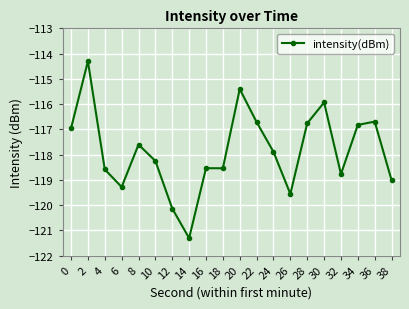

What is the difference between the values at 22 and 16?

1.8